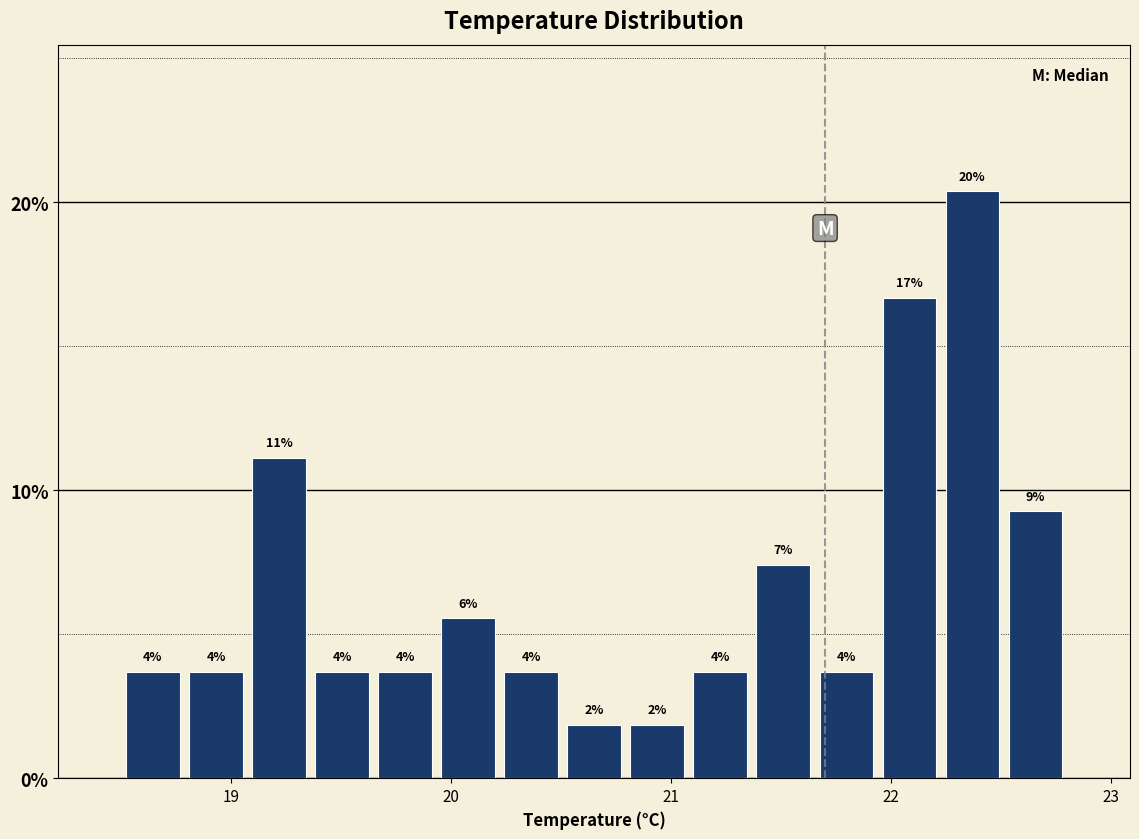

Around what value on the x-axis is the tallest bar? Give the approximate position of its centre, as read against the axis.

22.4